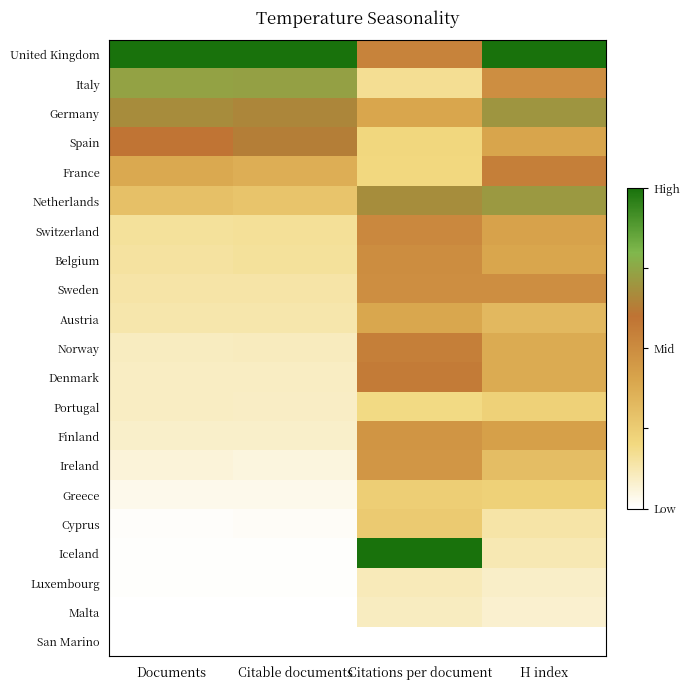

What is the spread (max minus min) of values at Citable documents?

1.0